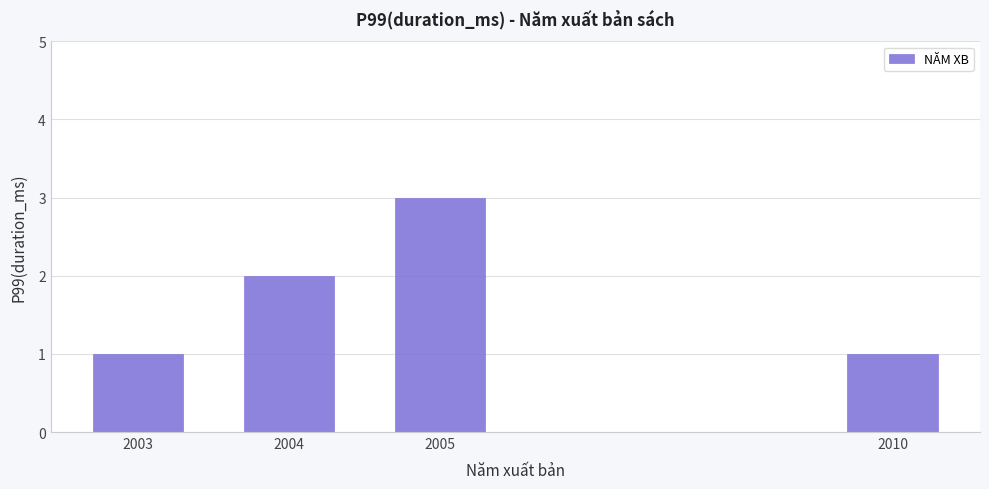

Reading right to left, what are all the values shown in this chart?

1	3	2	1